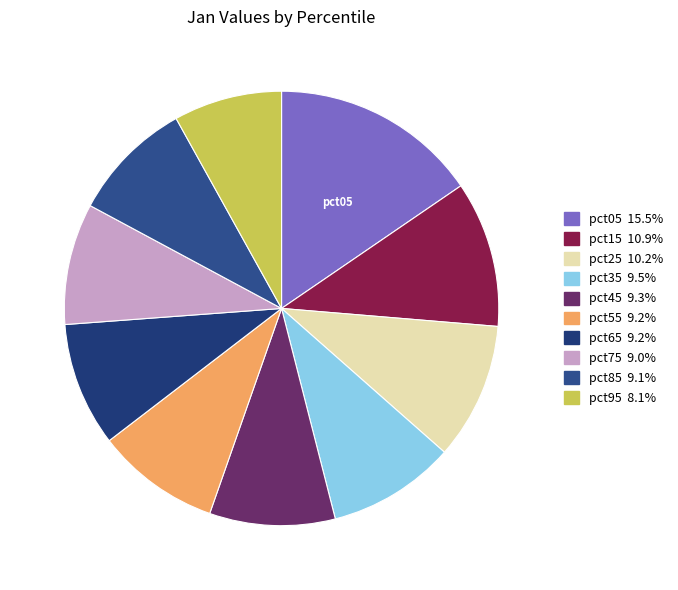

To the nearest percent, what is the average slice percentage?

10%